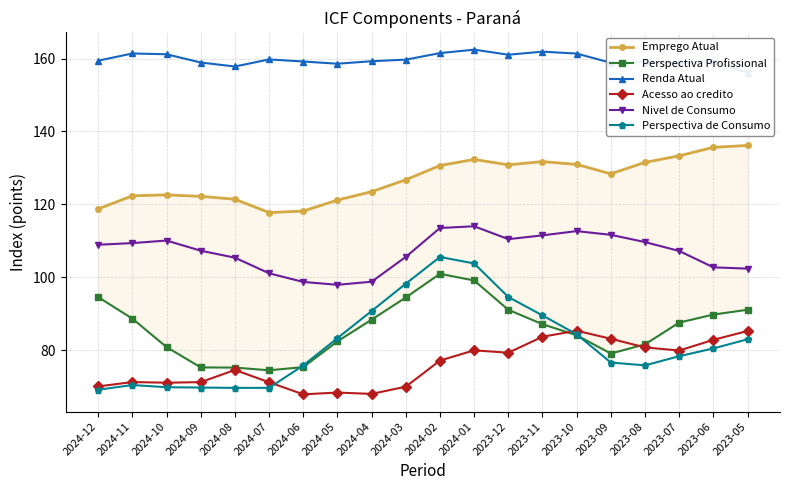

What is the label of the 5th point from the left?

2024-08